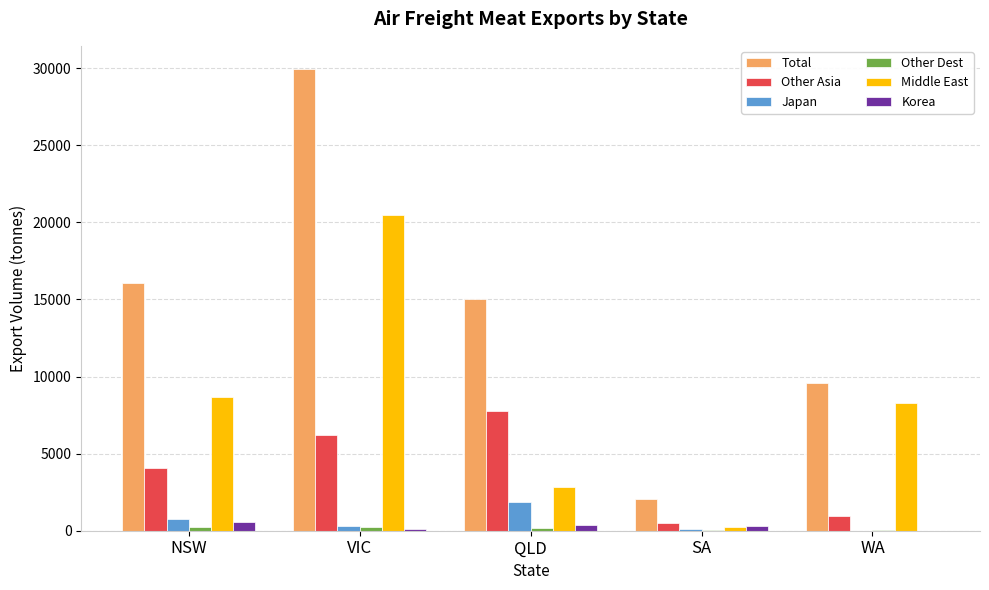

What is the sum of all Other Asia values?

19568.8